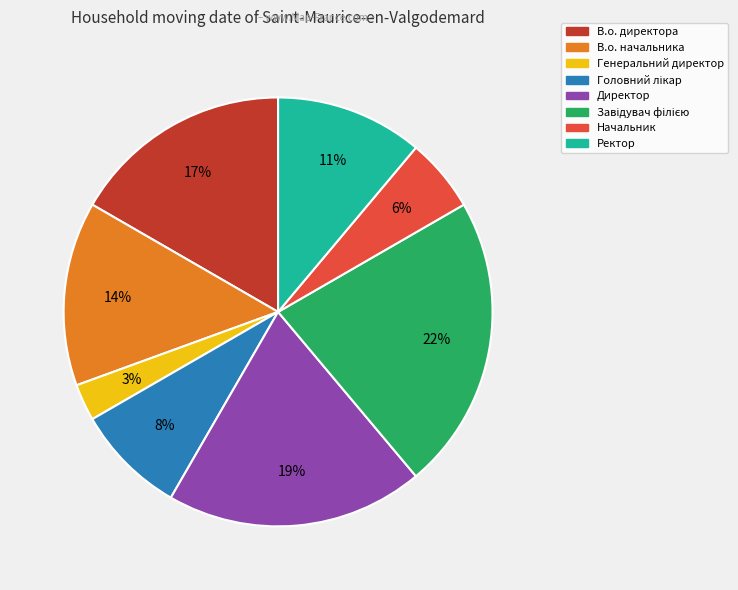

Which category has the smallest portion of the pie?

Генеральний директор